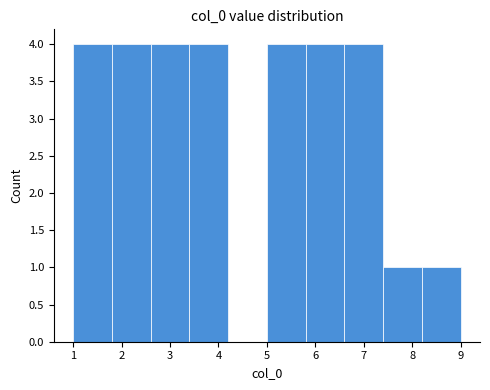

Reading left to right, transcribe this chart: for each bar, give the range it covers on the x-axis and its height. The values are not printed on the chart, so give them approximately, as read against the axis.

1.0 to 1.8: 4
1.8 to 2.6: 4
2.6 to 3.4: 4
3.4 to 4.2: 4
4.2 to 5.0: 0
5.0 to 5.8: 4
5.8 to 6.6: 4
6.6 to 7.4: 4
7.4 to 8.2: 1
8.2 to 9.0: 1